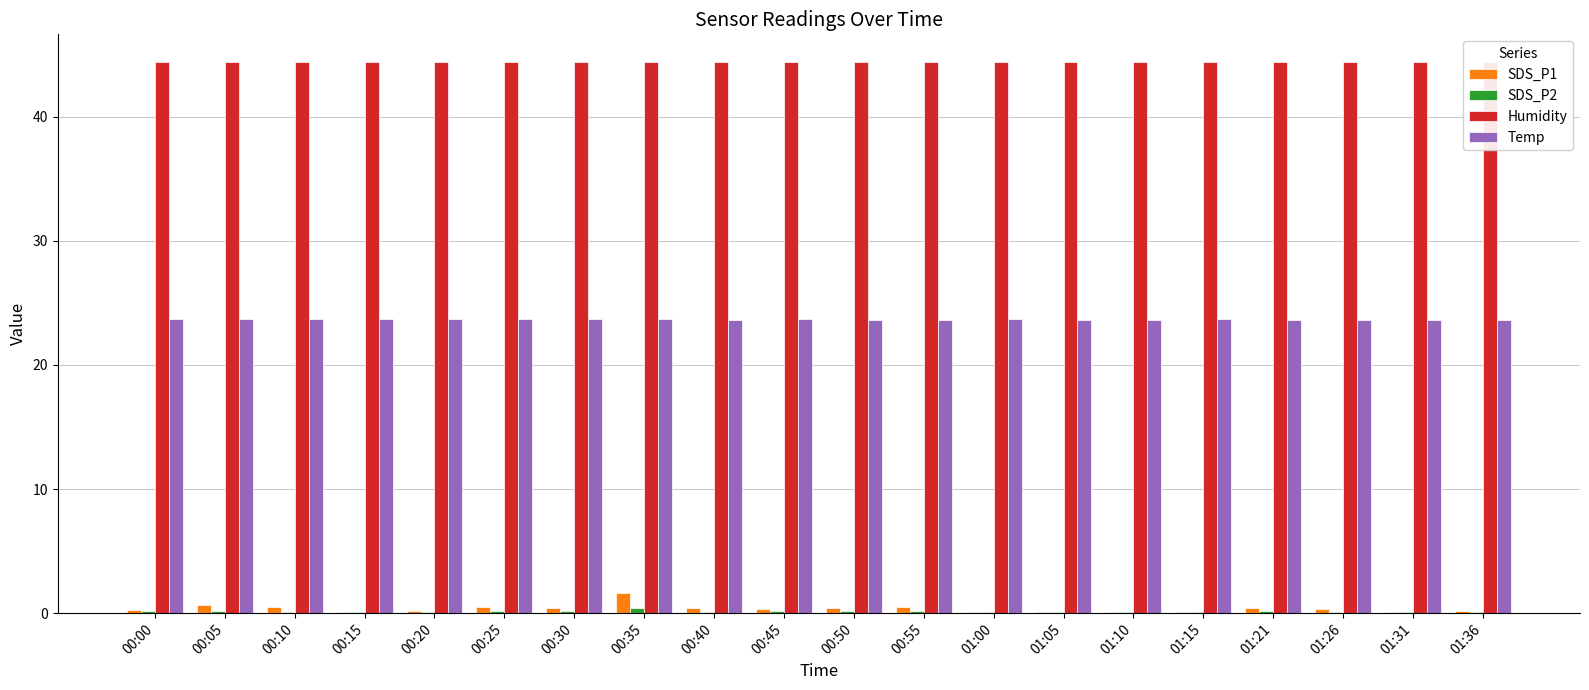

Reading right to left, transcribe all the data shown in this chart.

SDS_P1: 01:36=0.1	01:31=0.1	01:26=0.3	01:21=0.4	01:15=0.1	01:10=0.1	01:05=0.1	01:00=0.1	00:55=0.5	00:50=0.4	00:45=0.3	00:40=0.4	00:35=1.6	00:30=0.5	00:25=0.5	00:20=0.2	00:15=0.1	00:10=0.5	00:05=0.7	00:00=0.3
SDS_P2: 01:36=0.1	01:31=0.1	01:26=0.1	01:21=0.2	01:15=0.1	01:10=0.1	01:05=0.1	01:00=0.1	00:55=0.2	00:50=0.2	00:45=0.2	00:40=0.1	00:35=0.4	00:30=0.2	00:25=0.2	00:20=0.1	00:15=0.1	00:10=0.1	00:05=0.1	00:00=0.2
Humidity: 01:36=44.4	01:31=44.4	01:26=44.4	01:21=44.4	01:15=44.4	01:10=44.4	01:05=44.4	01:00=44.4	00:55=44.4	00:50=44.4	00:45=44.4	00:40=44.4	00:35=44.4	00:30=44.4	00:25=44.4	00:20=44.4	00:15=44.4	00:10=44.4	00:05=44.4	00:00=44.4
Temp: 01:36=23.6	01:31=23.6	01:26=23.6	01:21=23.6	01:15=23.7	01:10=23.6	01:05=23.6	01:00=23.7	00:55=23.6	00:50=23.6	00:45=23.7	00:40=23.6	00:35=23.7	00:30=23.7	00:25=23.7	00:20=23.7	00:15=23.7	00:10=23.7	00:05=23.7	00:00=23.7